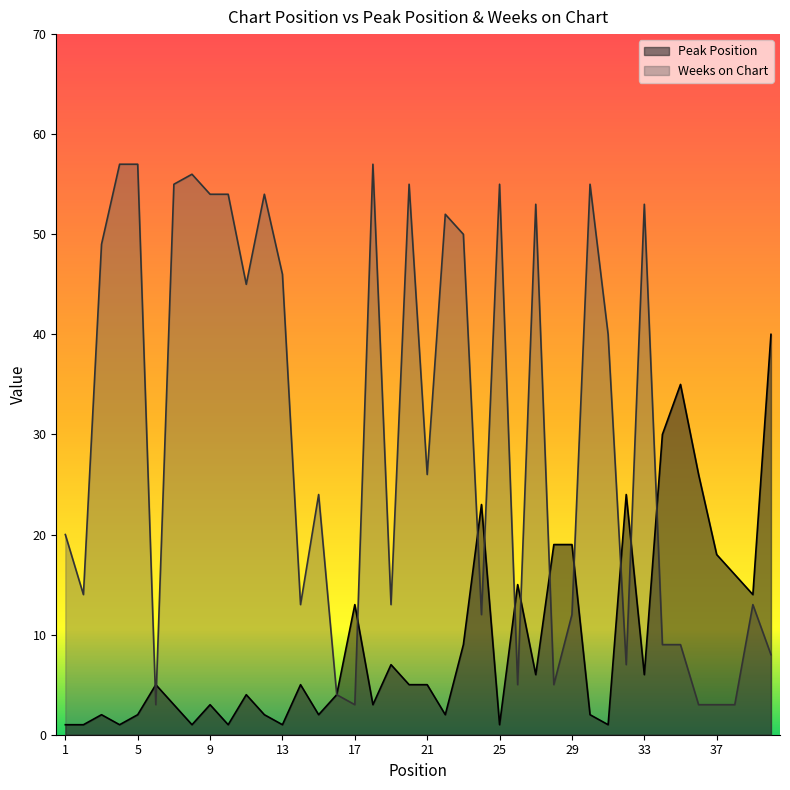

Reading left to right, extract all data points from this chart.

Peak Position: 1	1	2	1	2	5	3	1	3	1	4	2	1	5	2	4	13	3	7	5	5	2	9	23	1	15	6	19	19	2	1	24	6	30	35	26	18	16	14	40
Weeks on Chart: 20	14	49	57	57	3	55	56	54	54	45	54	46	13	24	4	3	57	13	55	26	52	50	12	55	5	53	5	12	55	40	7	53	9	9	3	3	3	13	8